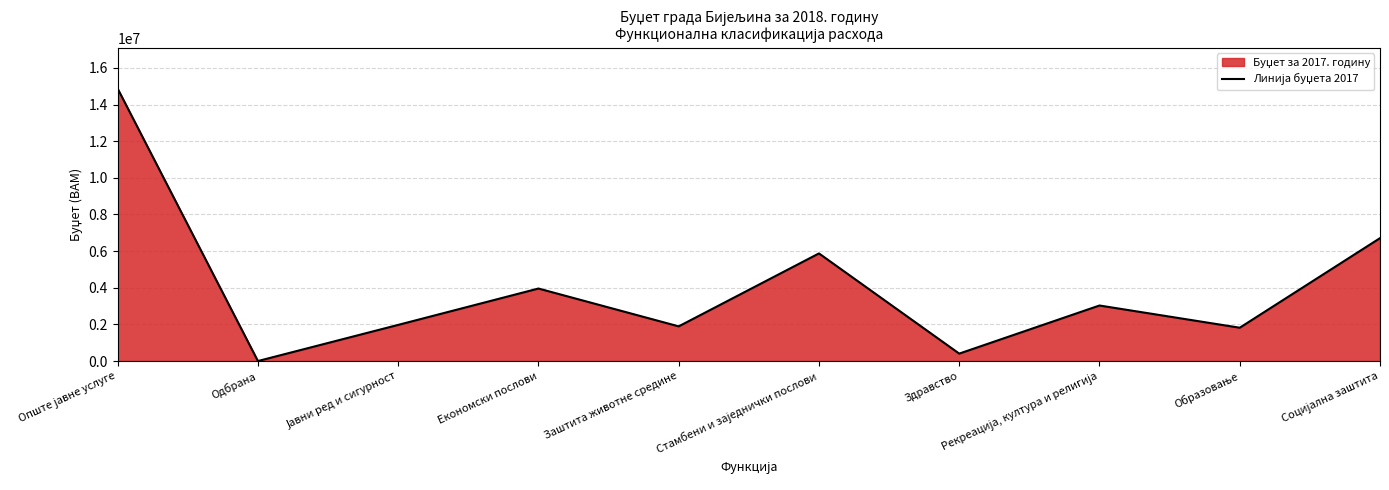

Is it true that the value at Одбрана is 0?

True